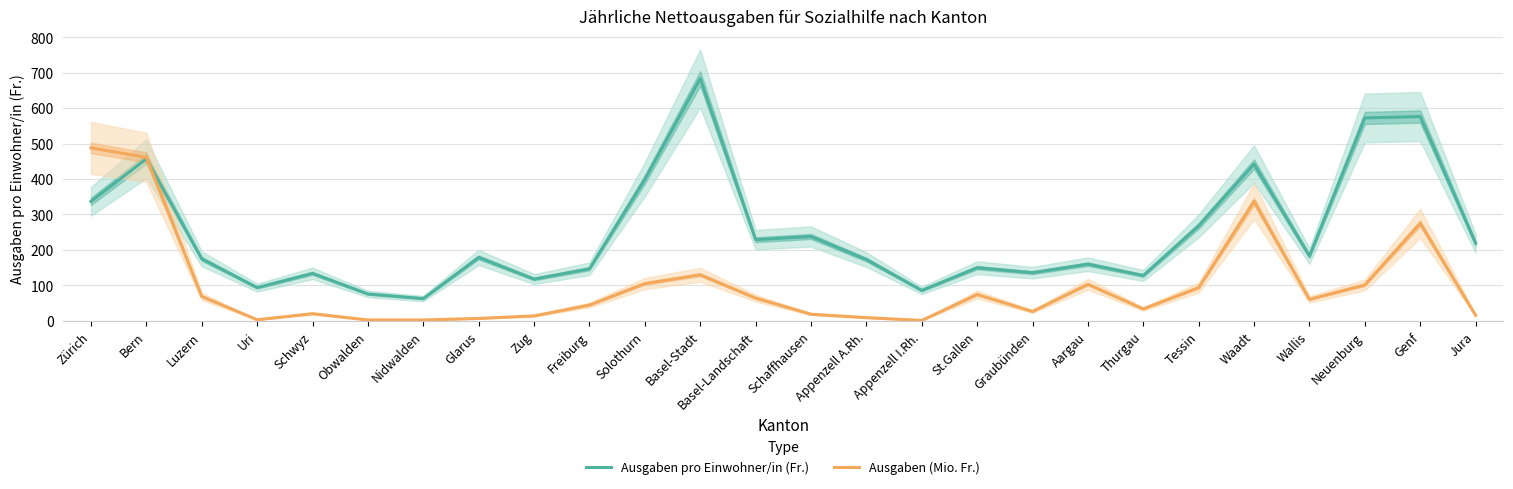

The value of Ausgaben pro Einwohner/in (Fr.) at Bern is 457.0. True or false?

True